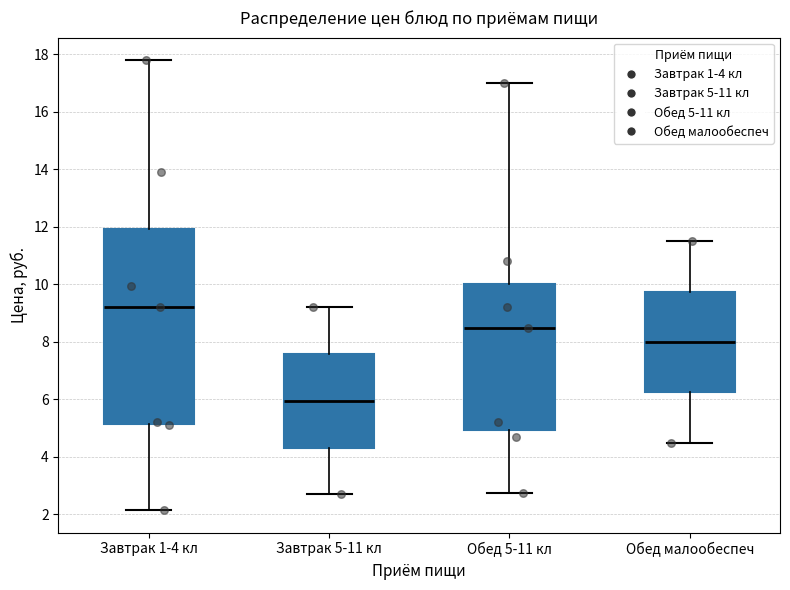

Where does the lower whisker of the box for Обед 5-11 кл end on the y-axis? The values are not printed on the chart, so give them approximately, as read against the axis.

2.8